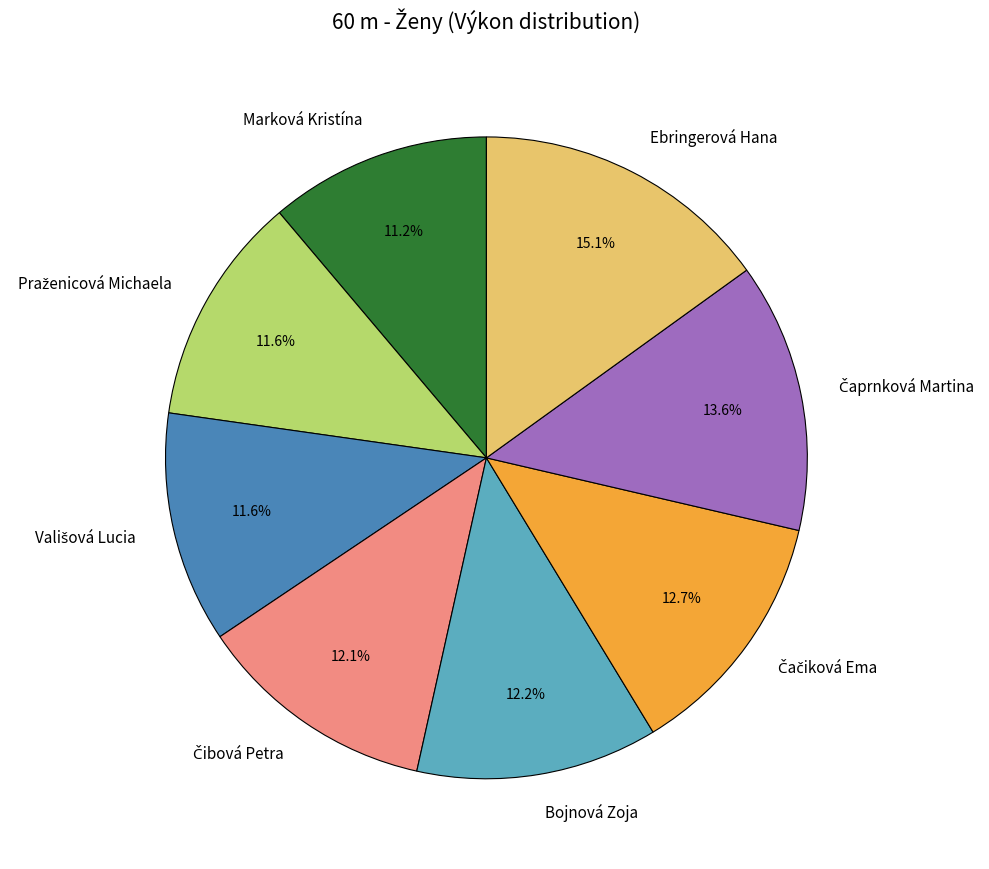

Which slice is the largest?

Ebringerová Hana